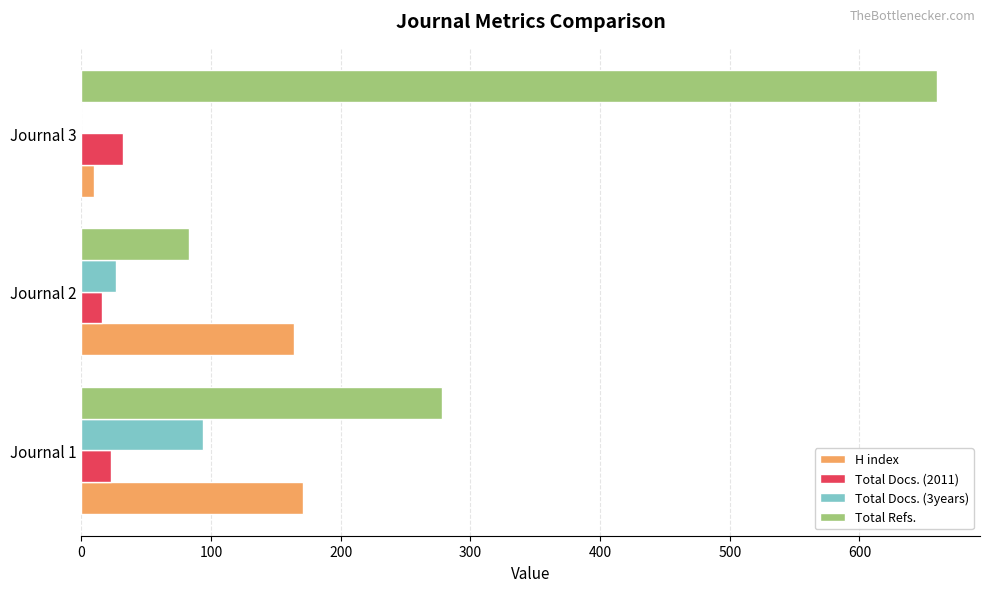

The value of Total Docs. (3years) at Journal 3 is 0. True or false?

True